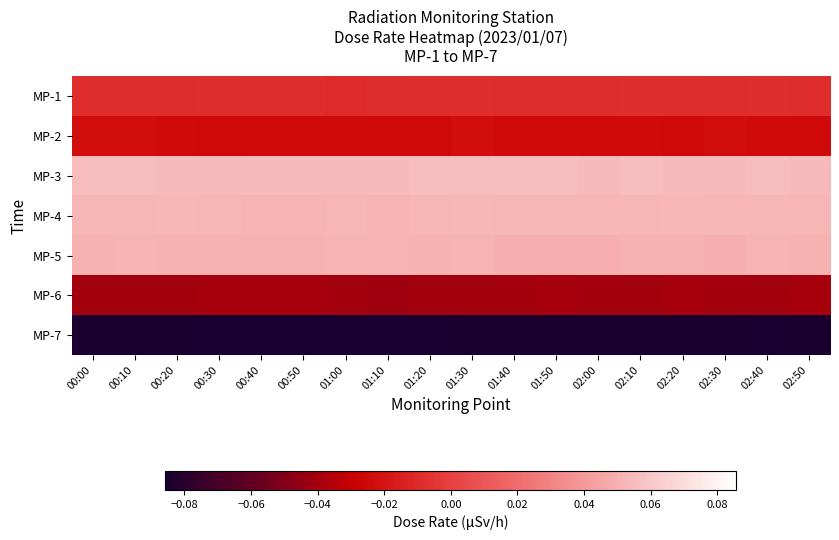

What is the spread (max minus min) of values at 01:30?

0.1